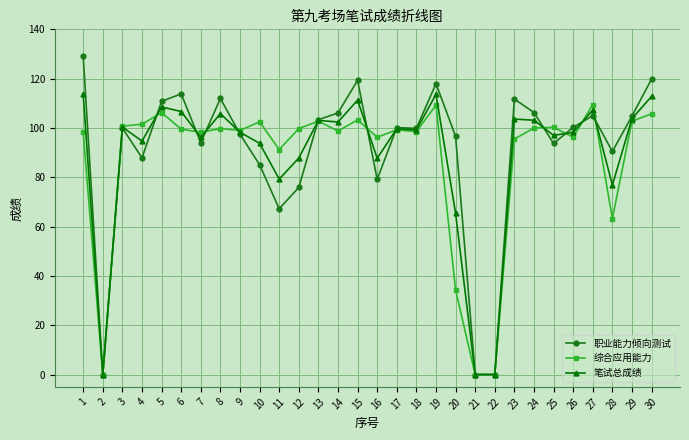

What is the highest value of the 综合应用能力 series?

109.5